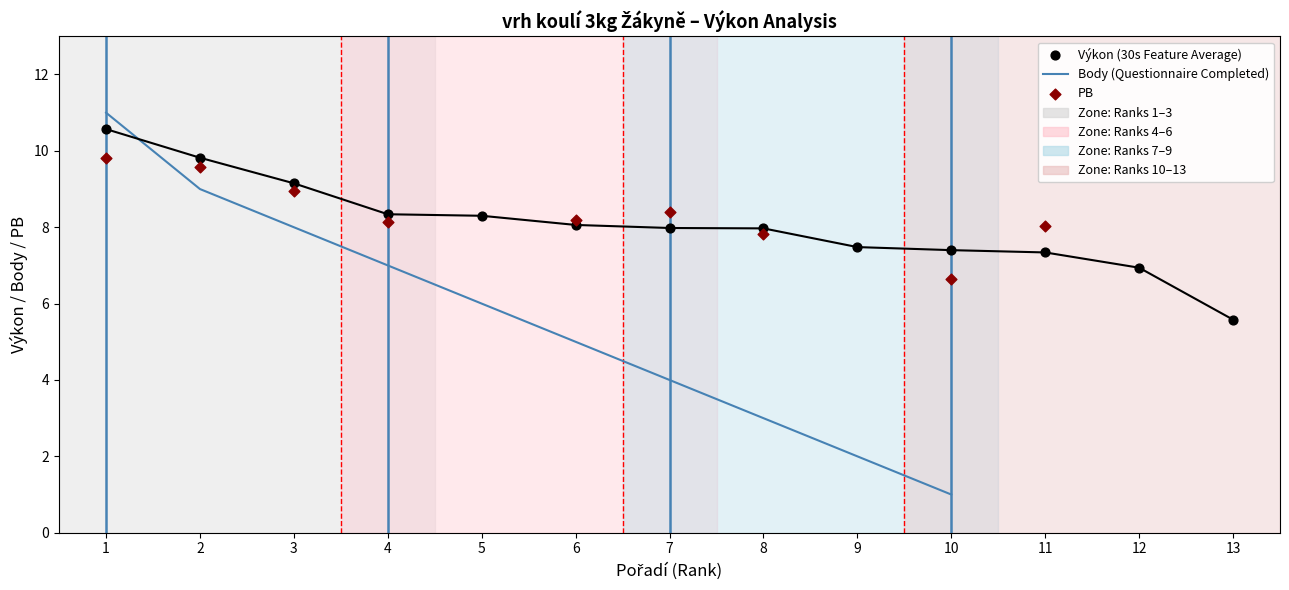

Which series has the largest Y range (max minus min)?

Body (Questionnaire Completed)